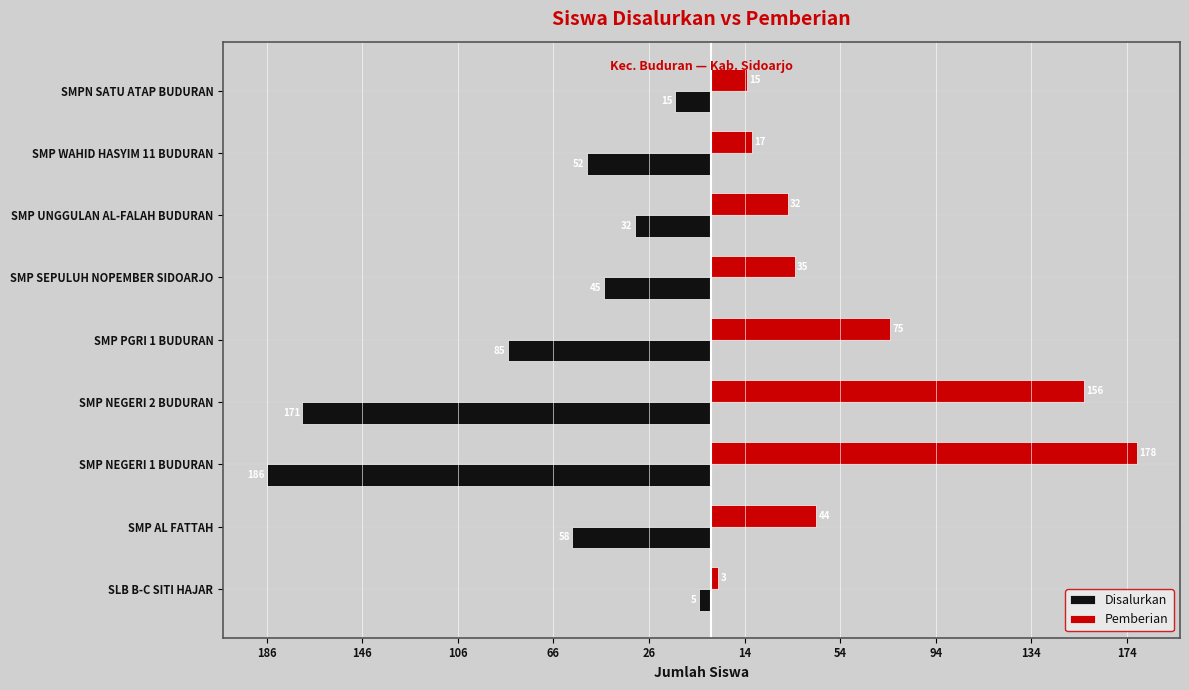

What is the maximum value for Pemberian?

178